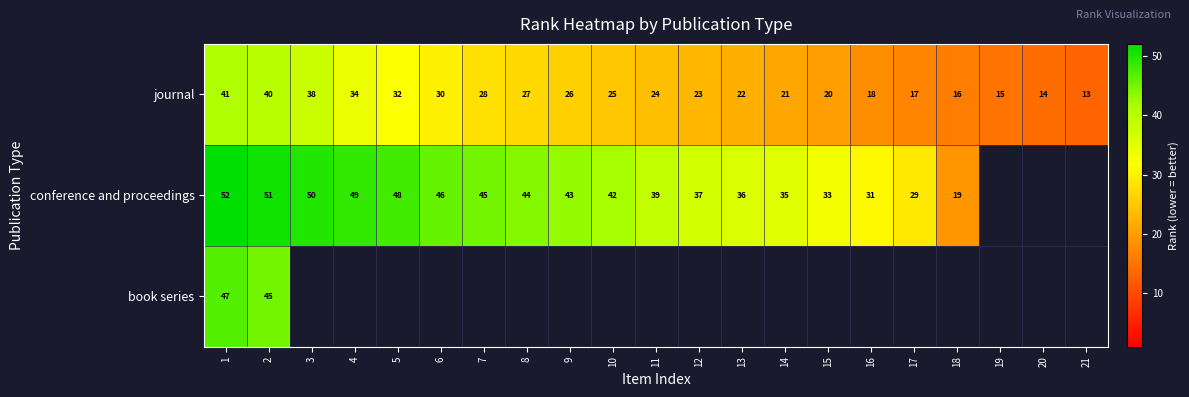

Count the number of data series in this chart.

3